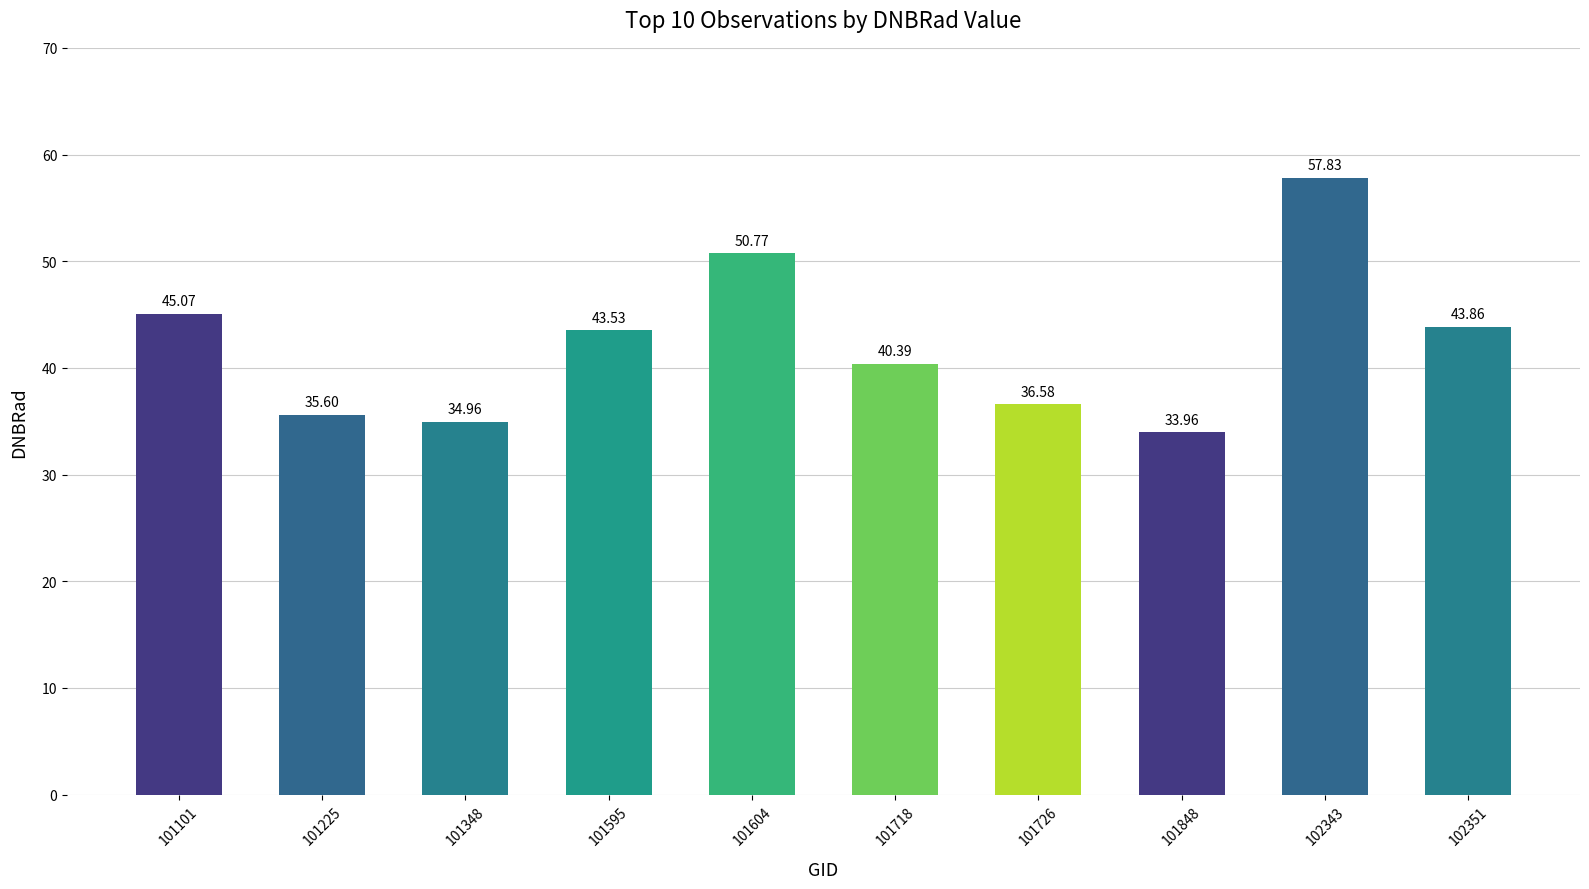

The chart shows a value of 34.0 at 101848. True or false?

True